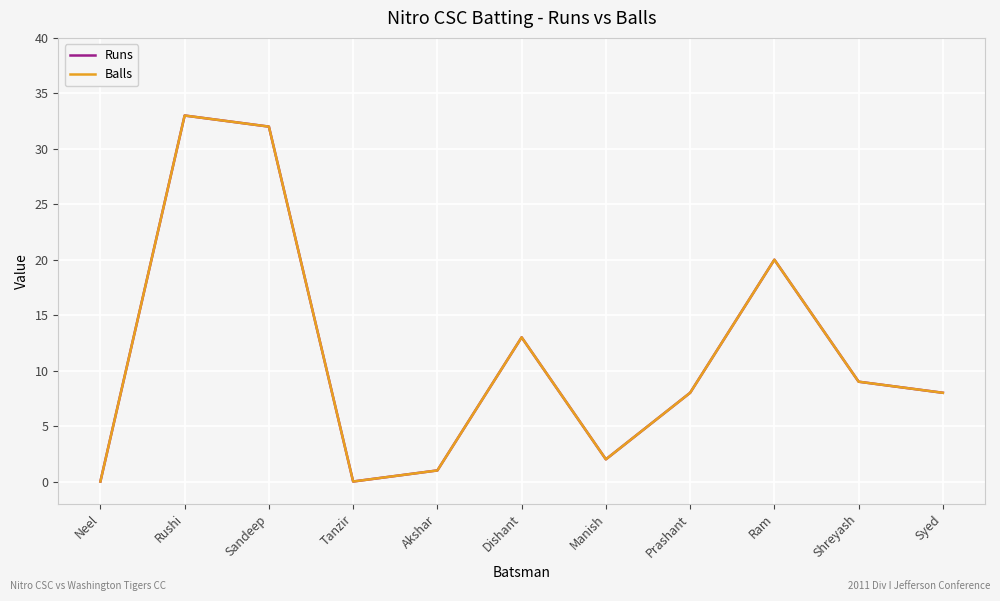

What is the total value across all series at Sandeep?

64